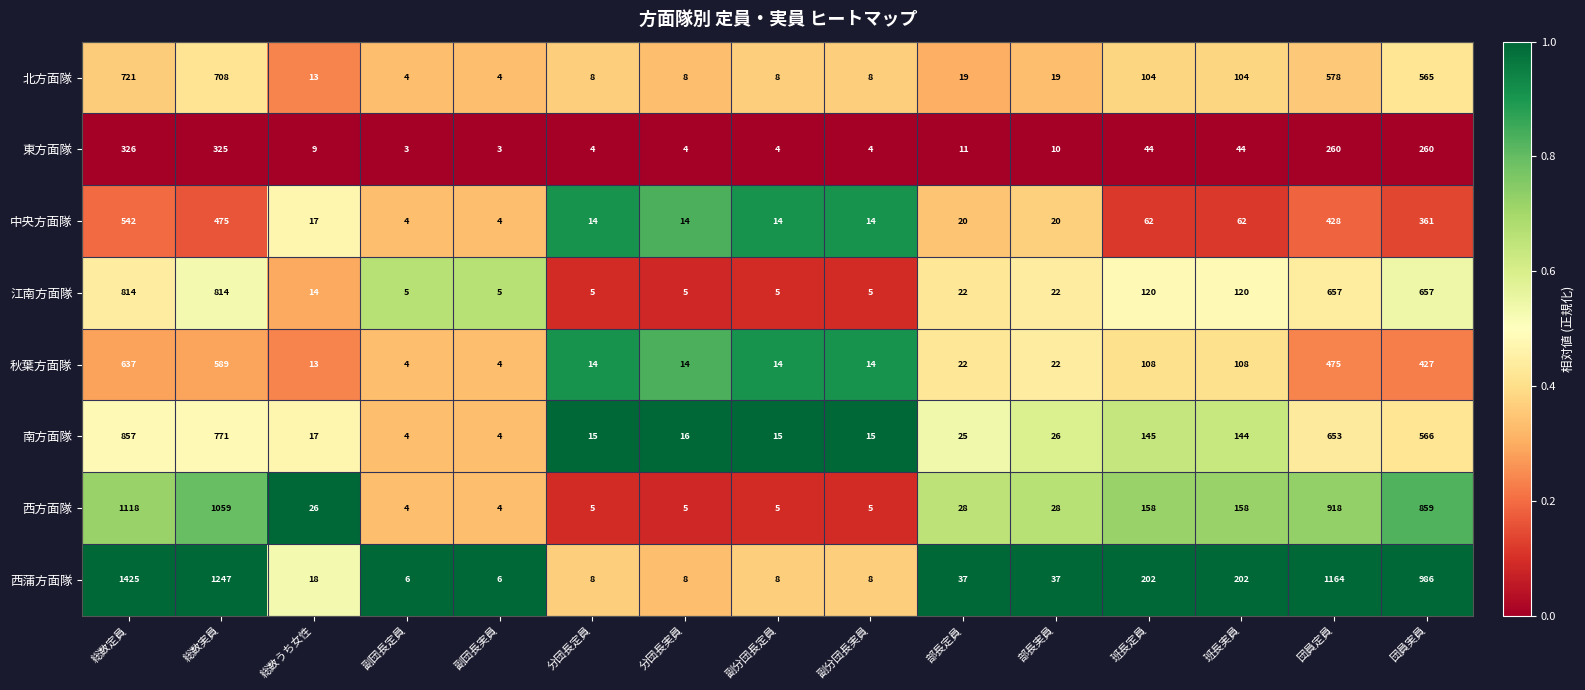

What is the average value of the 西蒲方面隊 series?

357